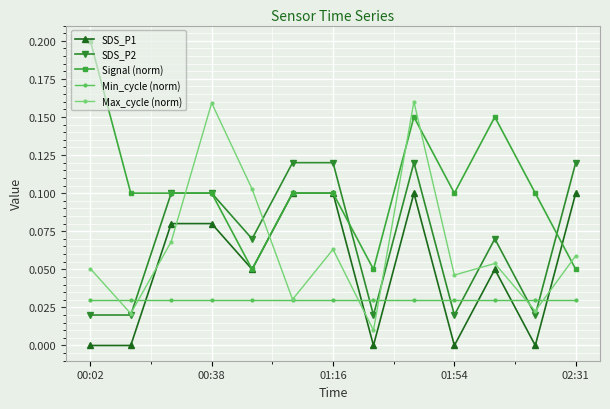

Which series has the largest total across all categories?

Signal (norm)